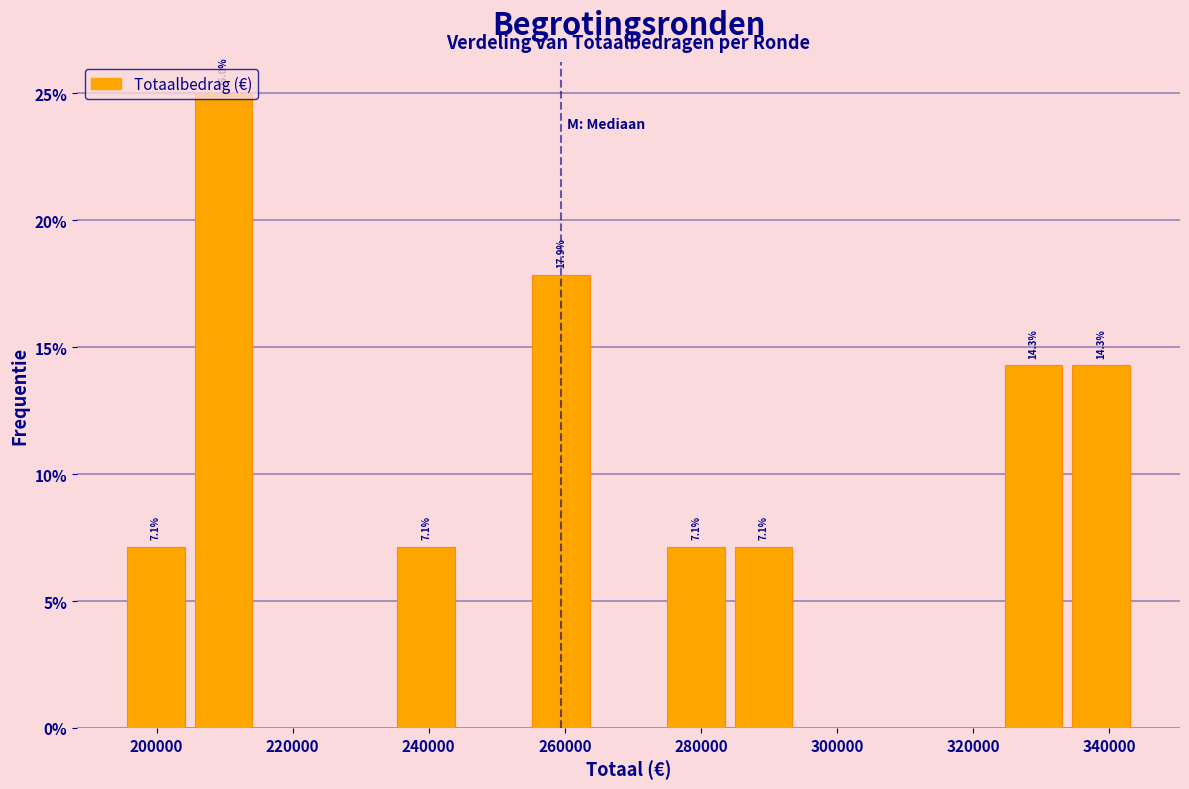

Which range on the x-axis has the tallest bar?

206000 to 216000